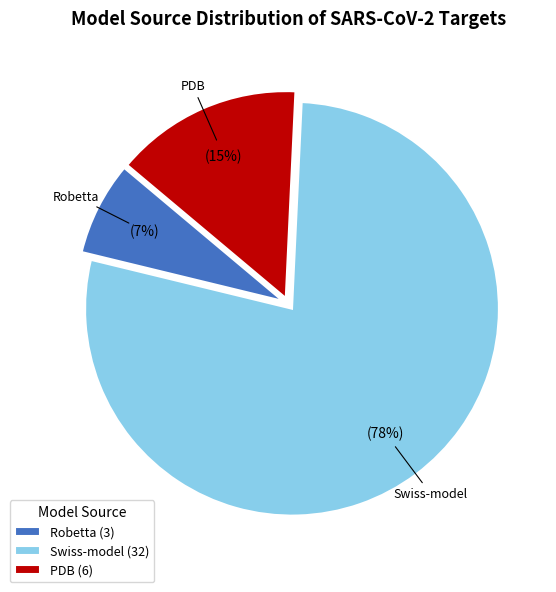

How many segments does this pie chart have?

3